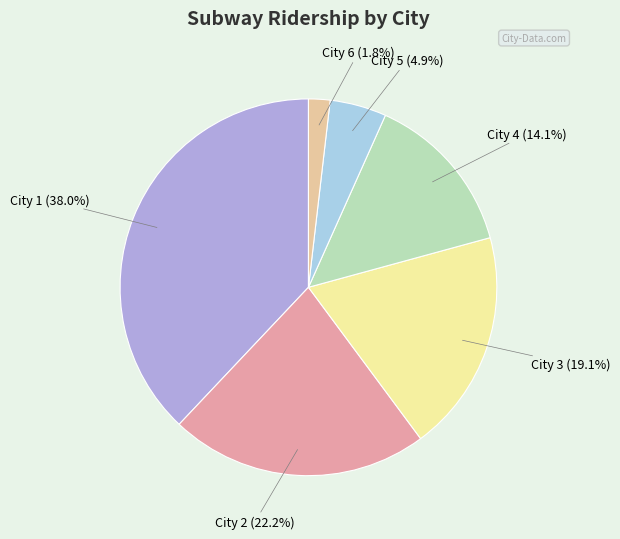

What is the largest slice in the pie chart?

City 1